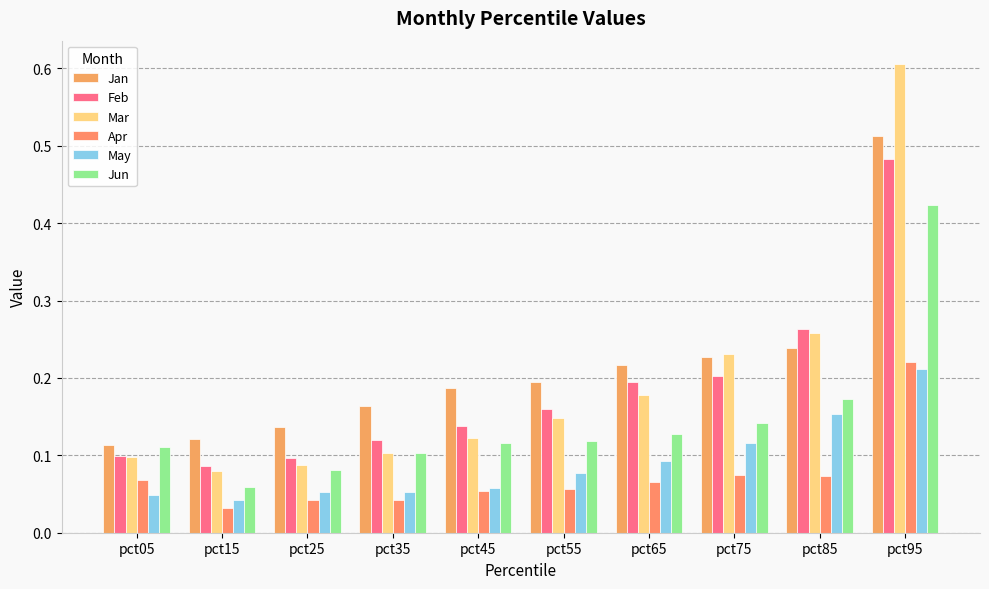

How many distinct data groups are displayed?

6